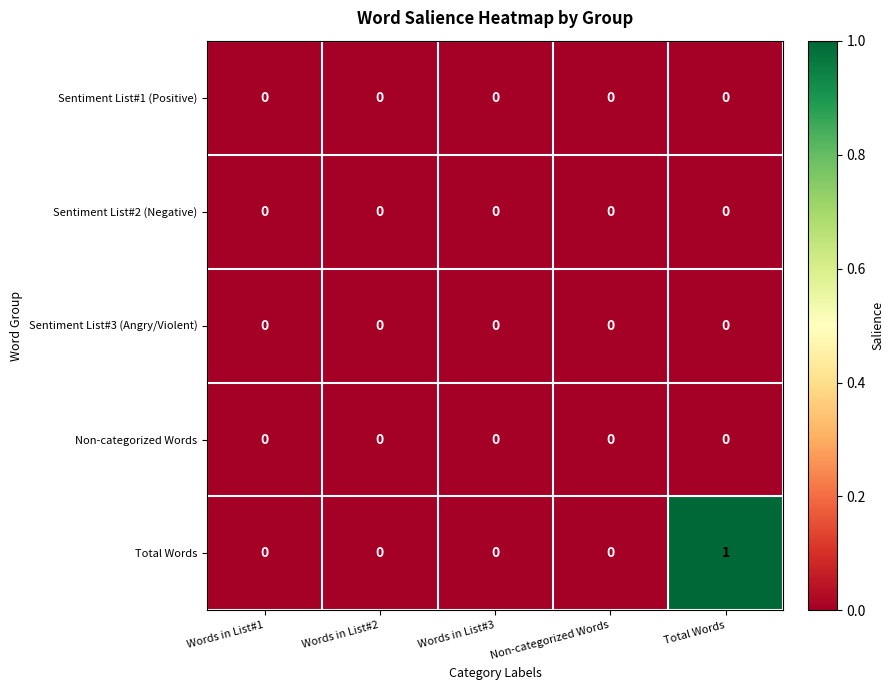

At which label does Total Words reach its peak?

Total Words